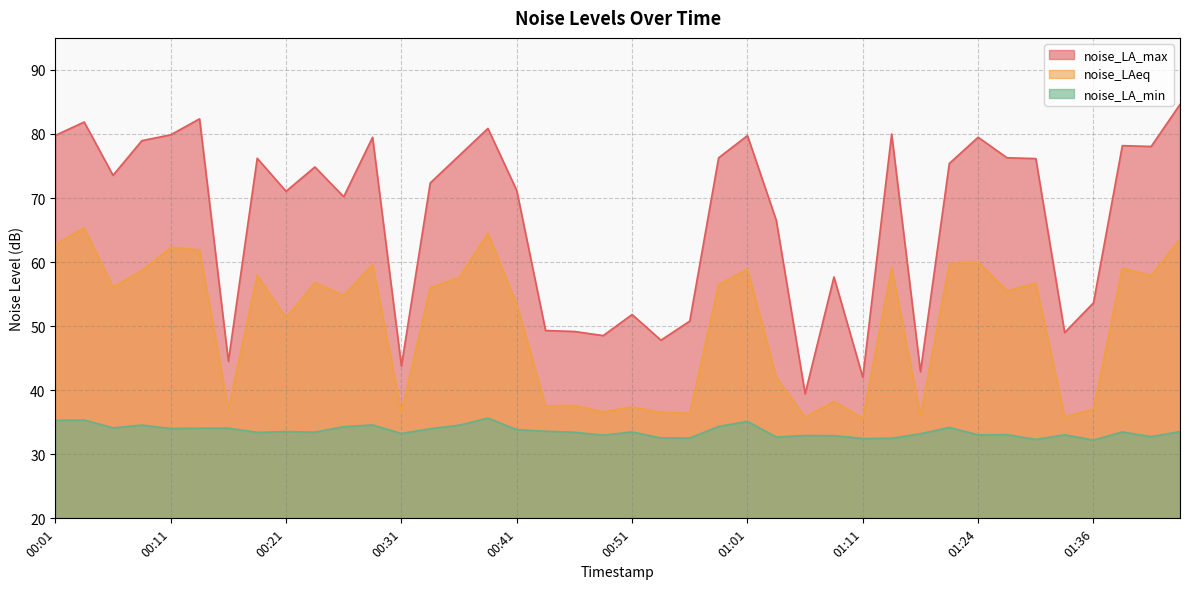

What are all the series names shown in the legend?

noise_LA_max, noise_LAeq, noise_LA_min